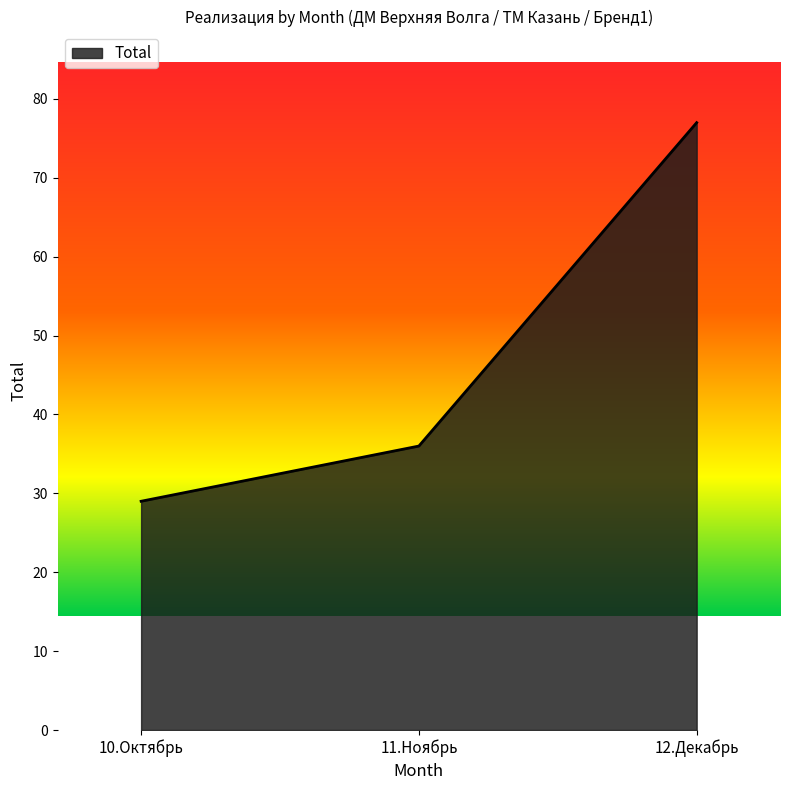

What position from the left is 12.Декабрь?

3